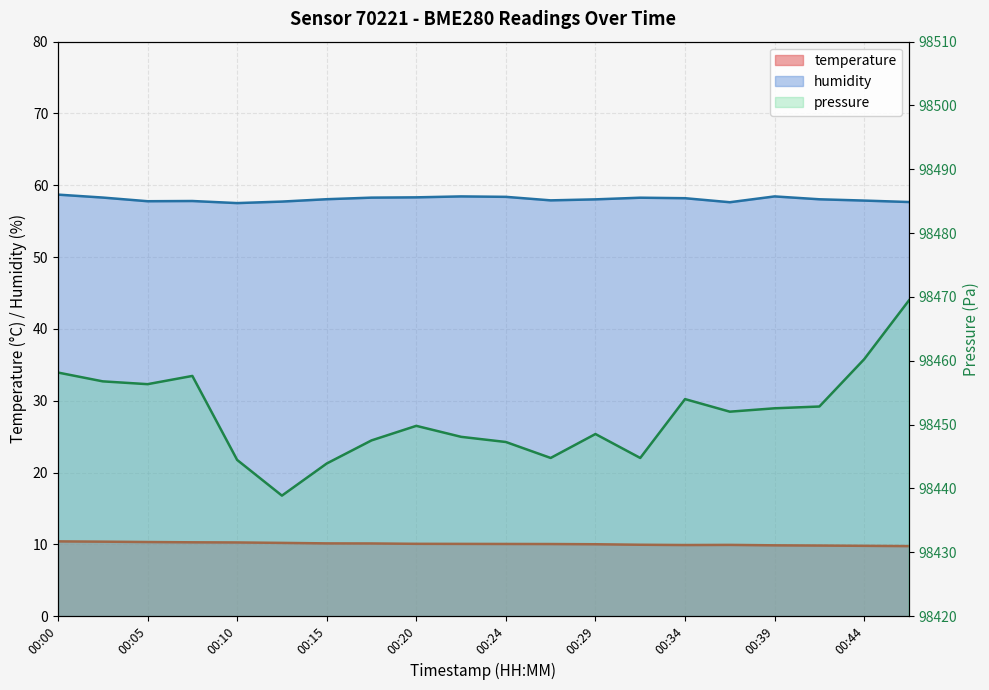

Where is temperature nearest to the value 10?

00:29